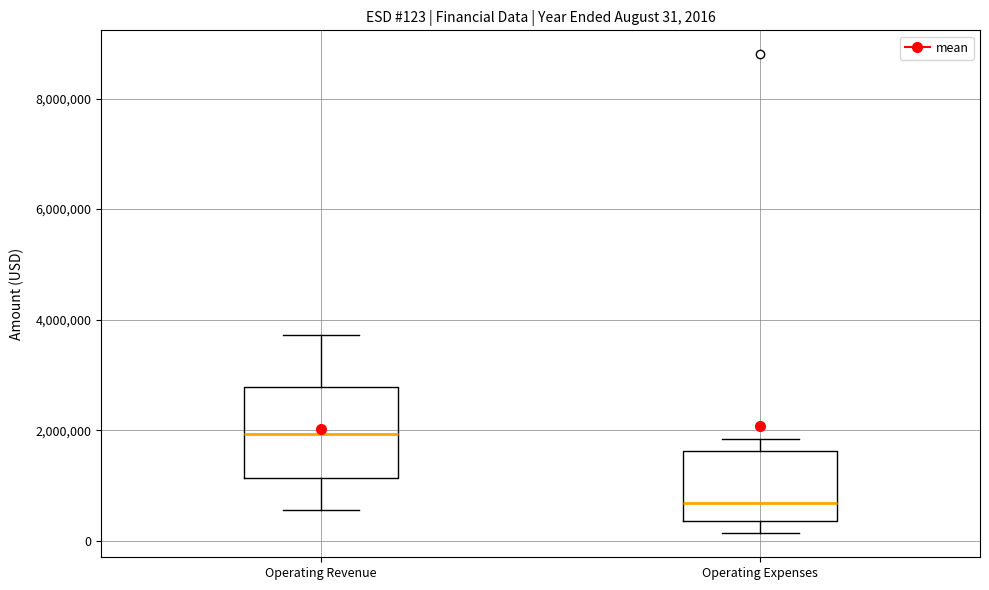

Which box is the tallest, from its lower edge to its upper edge?

Operating Revenue